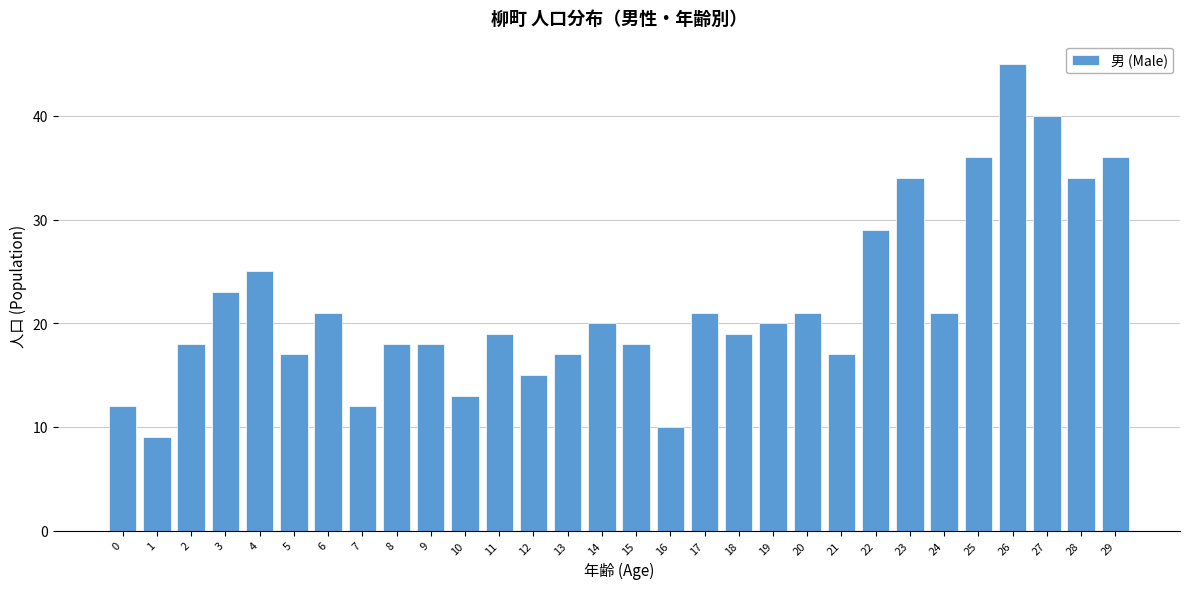

Reading left to right, list all the values displayed in this chart.

0=12	1=9	2=18	3=23	4=25	5=17	6=21	7=12	8=18	9=18	10=13	11=19	12=15	13=17	14=20	15=18	16=10	17=21	18=19	19=20	20=21	21=17	22=29	23=34	24=21	25=36	26=45	27=40	28=34	29=36